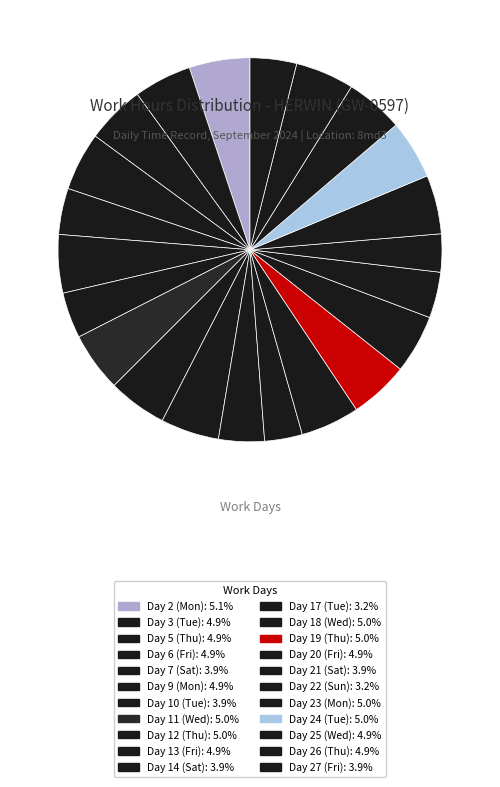

Is there any slice that represents more than half of the pie?

No